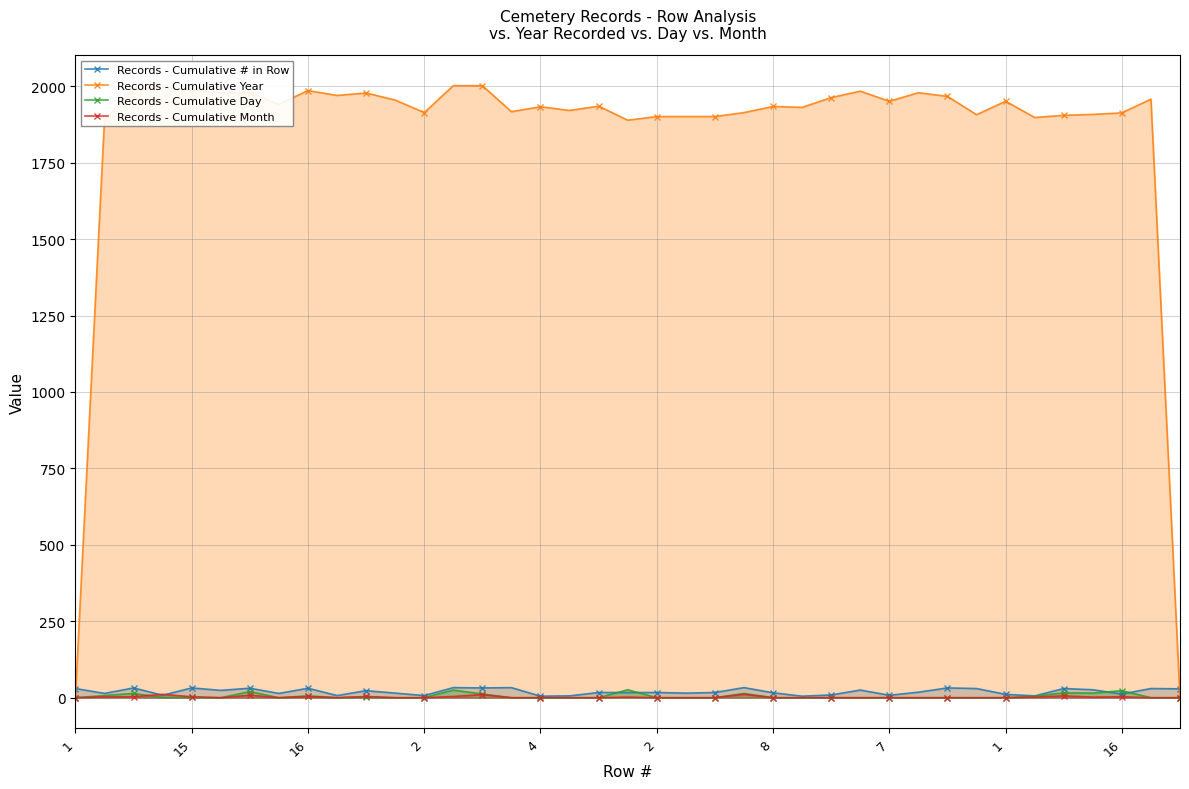

How many data points does each series have?

39